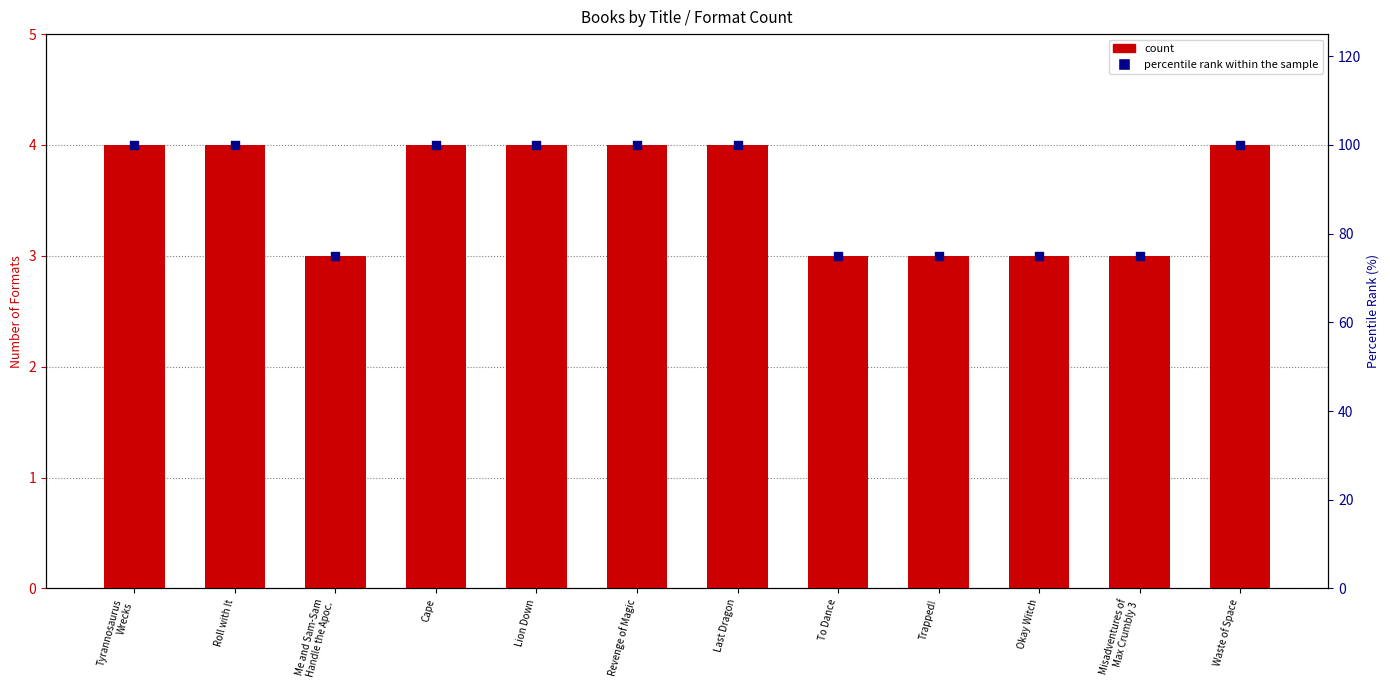

What are all the series names shown in the legend?

count, percentile rank within the sample